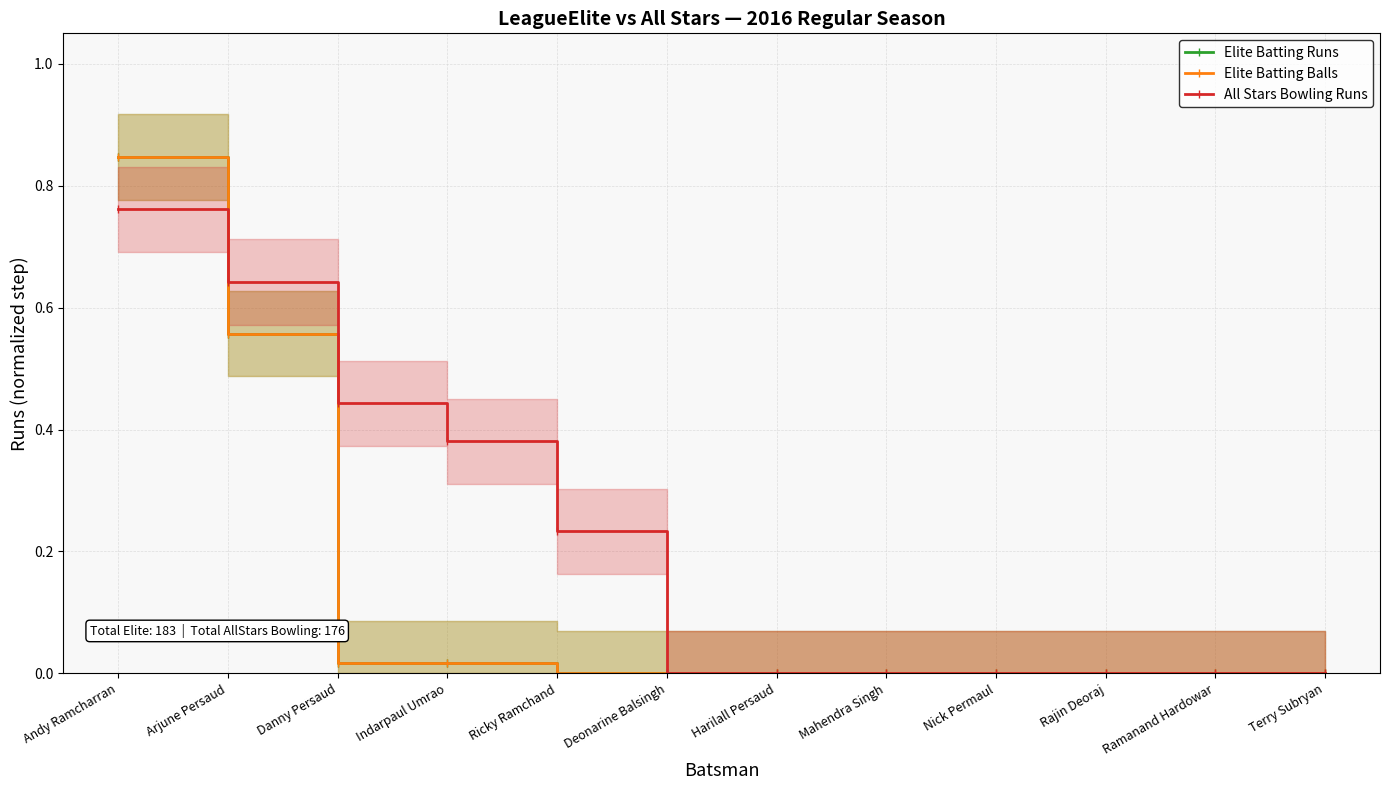

Reading right to left, list all the values displayed in this chart.

Elite Batting Runs: Terry Subryan=0.0	Ramanand Hardowar=0.0	Rajin Deoraj=0.0	Nick Permaul=0.0	Mahendra Singh=0.0	Harilall Persaud=0.0	Deonarine Balsingh=0.0	Ricky Ramchand=0.0	Indarpaul Umrao=0.0	Danny Persaud=0.0	Arjune Persaud=0.6	Andy Ramcharran=0.8
Elite Batting Balls: Terry Subryan=0.0	Ramanand Hardowar=0.0	Rajin Deoraj=0.0	Nick Permaul=0.0	Mahendra Singh=0.0	Harilall Persaud=0.0	Deonarine Balsingh=0.0	Ricky Ramchand=0.0	Indarpaul Umrao=0.0	Danny Persaud=0.0	Arjune Persaud=0.6	Andy Ramcharran=0.8
All Stars Bowling Runs: Terry Subryan=0.0	Ramanand Hardowar=0.0	Rajin Deoraj=0.0	Nick Permaul=0.0	Mahendra Singh=0.0	Harilall Persaud=0.0	Deonarine Balsingh=0.0	Ricky Ramchand=0.2	Indarpaul Umrao=0.4	Danny Persaud=0.4	Arjune Persaud=0.6	Andy Ramcharran=0.8